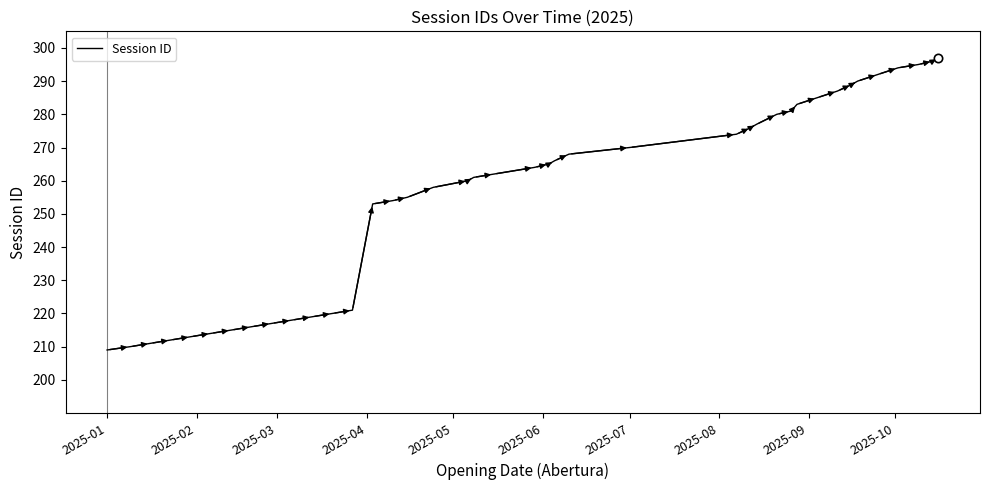

What is the difference between the maximum and minimum values?

88